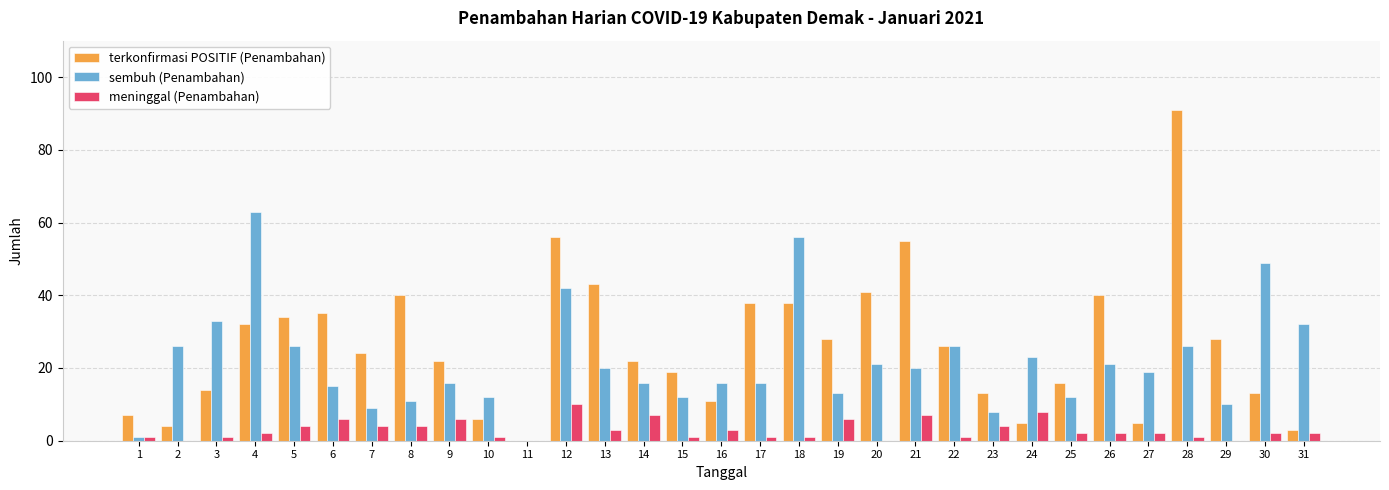

How many data points does each series have?

31